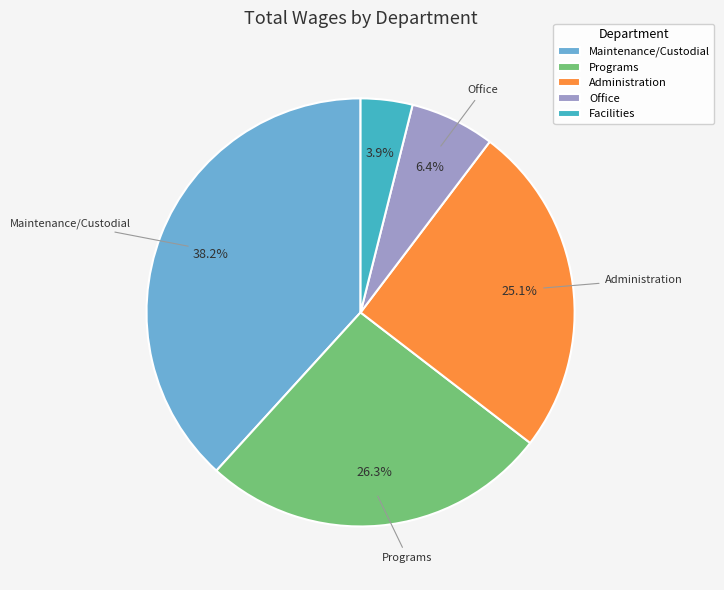

Does Office represent more than half of the total?

No